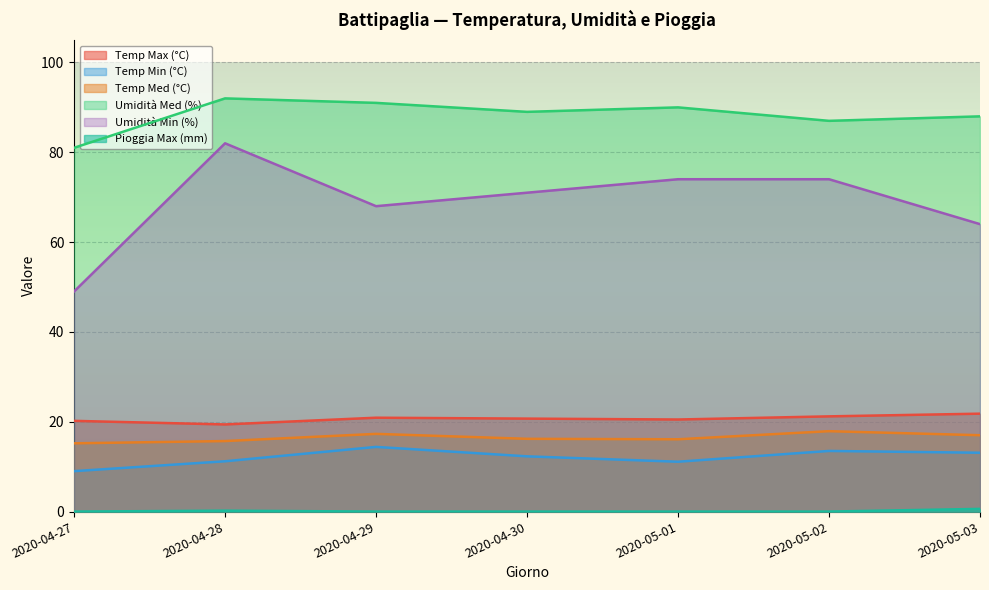

Reading left to right, list all the values displayed in this chart.

Temp Max (°C): 20.2	19.4	20.9	20.7	20.5	21.2	21.8
Temp Min (°C): 9.0	11.2	14.4	12.3	11.1	13.5	13.1
Temp Med (°C): 15.2	15.7	17.3	16.2	16.1	17.9	17.0
Umidità Med (%): 81.0	92.0	91.0	89.0	90.0	87.0	88.0
Umidità Min (%): 49.0	82.0	68.0	71.0	74.0	74.0	64.0
Pioggia Max (mm): 0.0	0.2	0.0	0.0	0.0	0.0	0.6